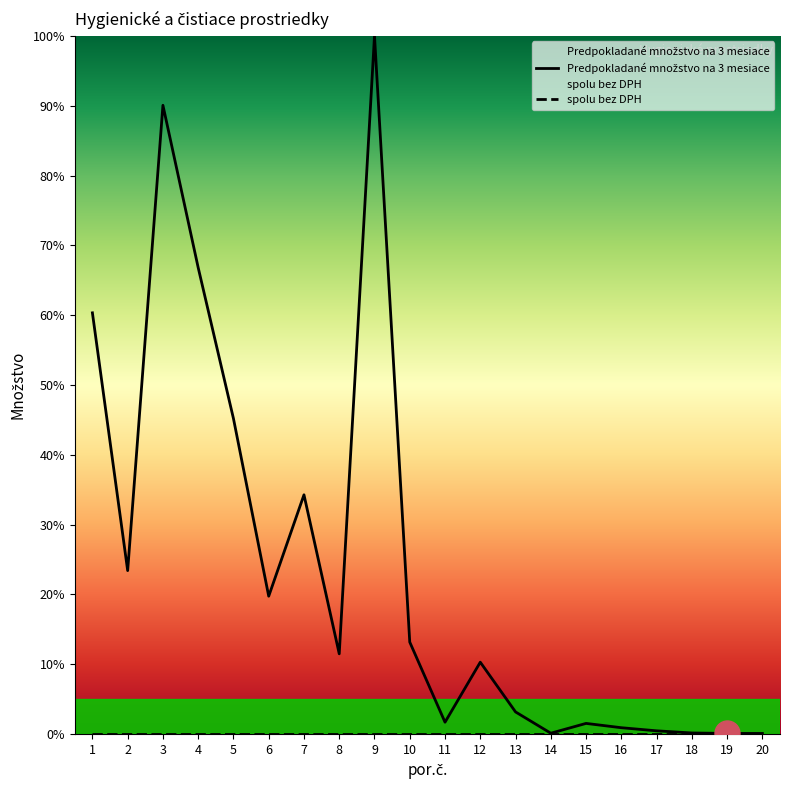

At how many categories does at least one series exceed 0?

20